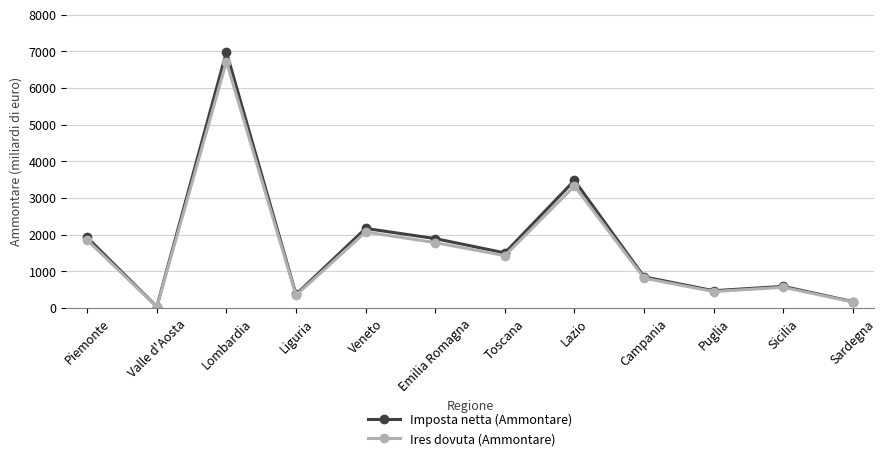

Is the value of Imposta netta (Ammontare) at Lazio greater than the value of Ires dovuta (Ammontare) at Valle d'Aosta?

Yes